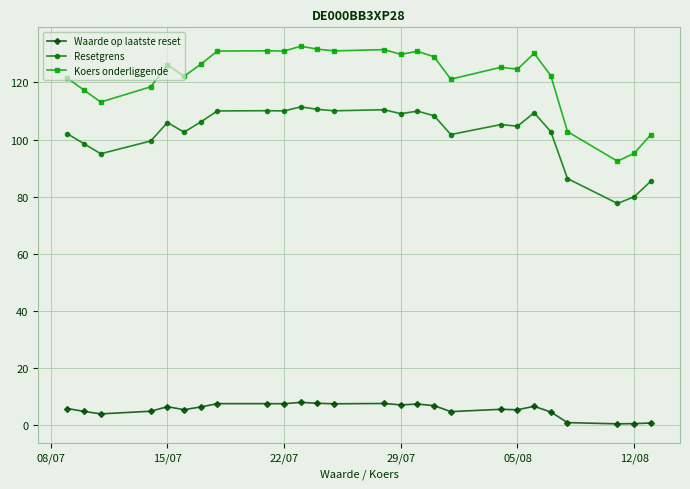

What is the value of the Waarde op laatste reset point at the 22nd from the left?

4.6